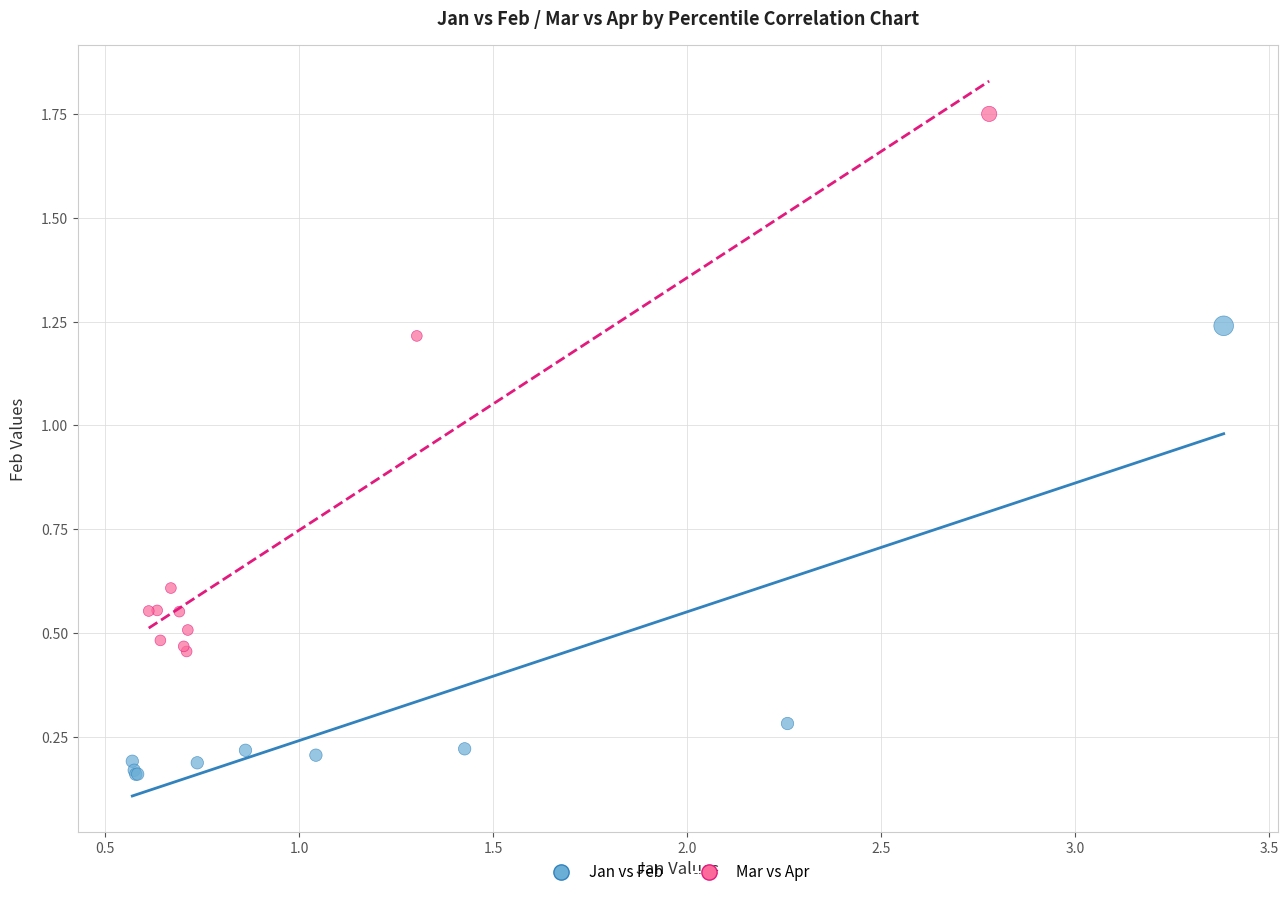

Which series contains the lowest Y value?

Jan vs Feb